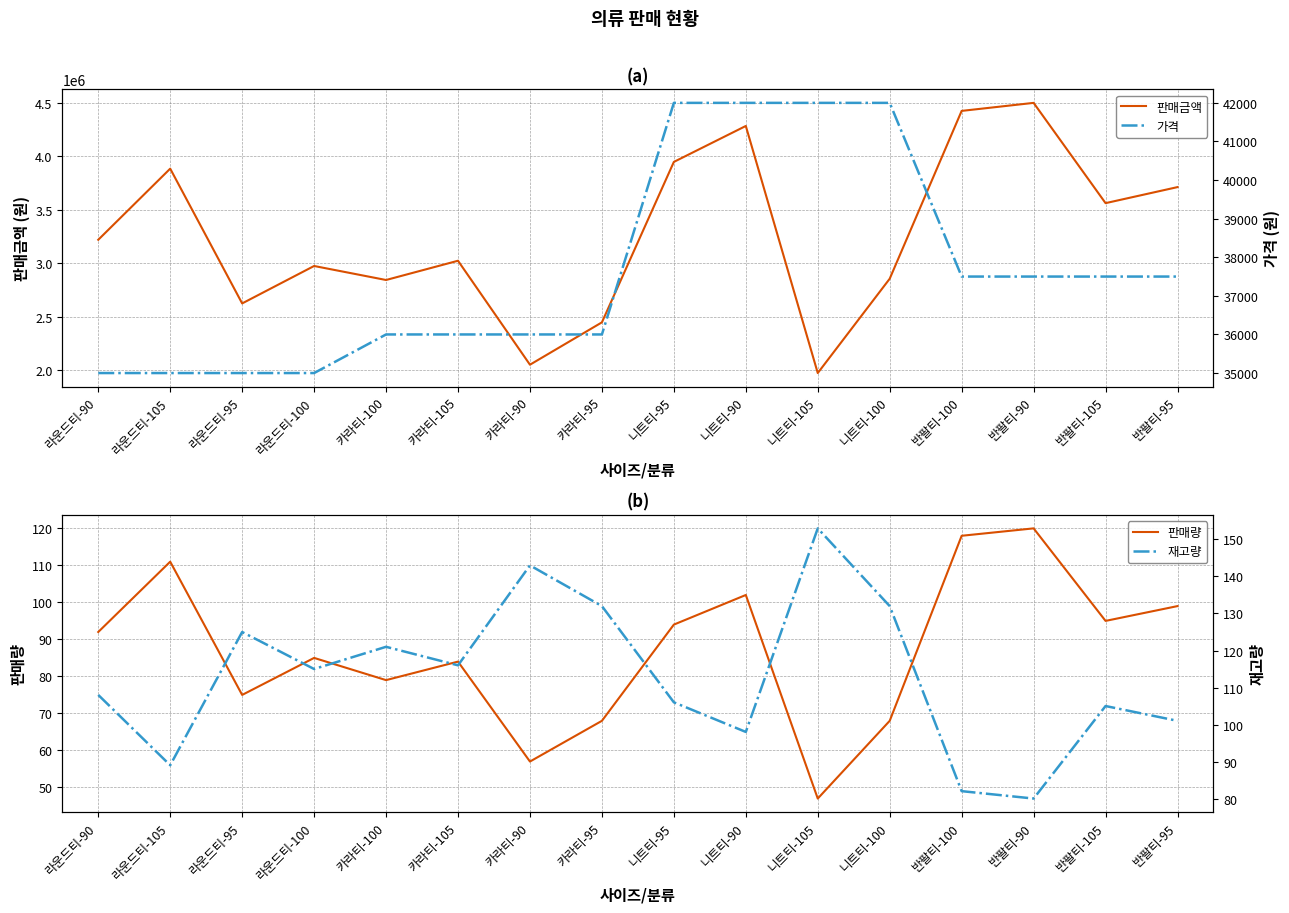

Reading left to right, transcribe all the data shown in this chart.

판매금액: 라운드티-90=3220000	라운드티-105=3885000	라운드티-95=2625000	라운드티-100=2975000	카라티-100=2844000	카라티-105=3024000	카라티-90=2052000	카라티-95=2448000	니트티-95=3948000	니트티-90=4284000	니트티-105=1974000	니트티-100=2856000	반팔티-100=4425000	반팔티-90=4500000	반팔티-105=3562500	반팔티-95=3712500
판매량: 라운드티-90=92	라운드티-105=111	라운드티-95=75	라운드티-100=85	카라티-100=79	카라티-105=84	카라티-90=57	카라티-95=68	니트티-95=94	니트티-90=102	니트티-105=47	니트티-100=68	반팔티-100=118	반팔티-90=120	반팔티-105=95	반팔티-95=99
가격: 라운드티-90=35000	라운드티-105=35000	라운드티-95=35000	라운드티-100=35000	카라티-100=36000	카라티-105=36000	카라티-90=36000	카라티-95=36000	니트티-95=42000	니트티-90=42000	니트티-105=42000	니트티-100=42000	반팔티-100=37500	반팔티-90=37500	반팔티-105=37500	반팔티-95=37500
재고량: 라운드티-90=108	라운드티-105=89	라운드티-95=125	라운드티-100=115	카라티-100=121	카라티-105=116	카라티-90=143	카라티-95=132	니트티-95=106	니트티-90=98	니트티-105=153	니트티-100=132	반팔티-100=82	반팔티-90=80	반팔티-105=105	반팔티-95=101